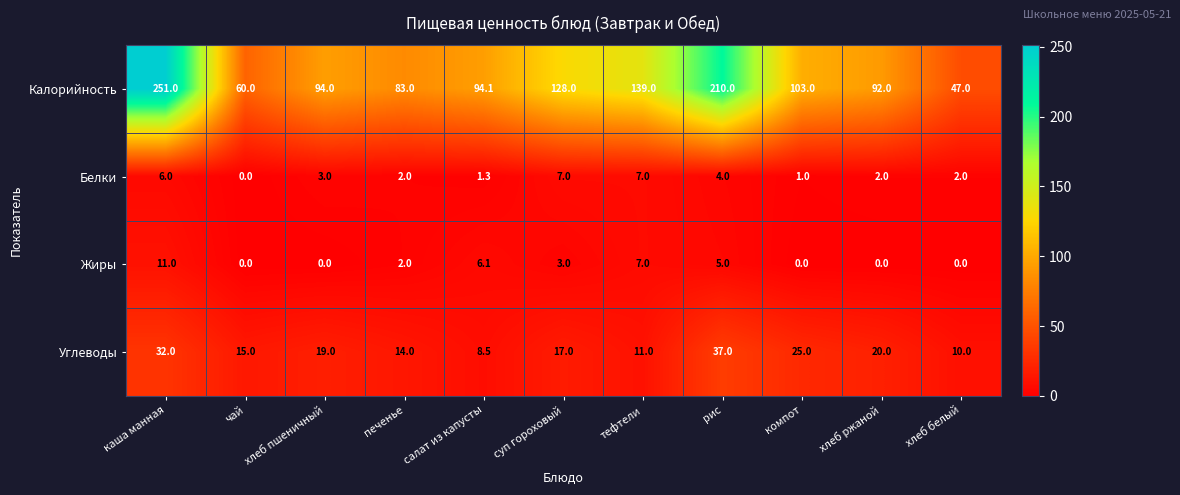

What is the total value across all series at салат из капусты?

110.0